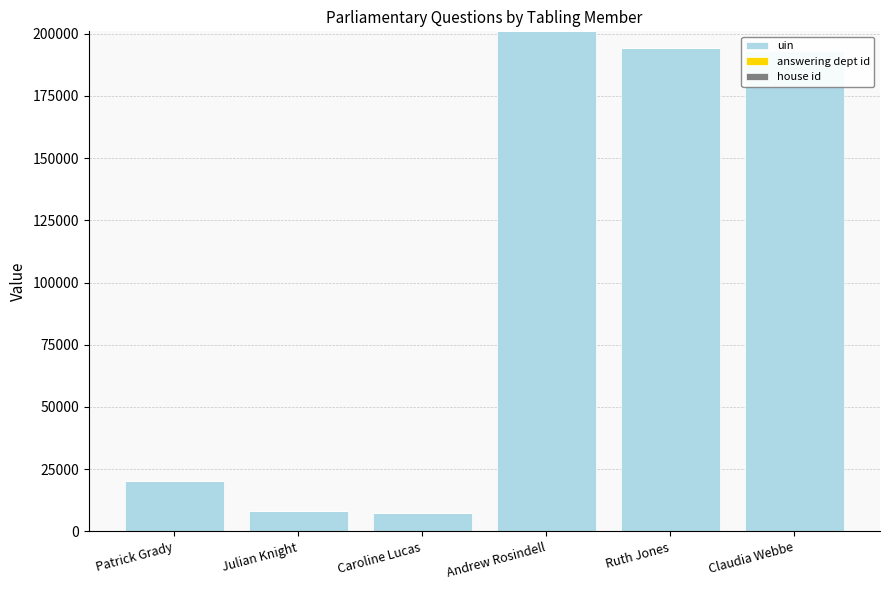

Rank the categories by uin value from lowest to highest.

Caroline Lucas, Julian Knight, Patrick Grady, Claudia Webbe, Ruth Jones, Andrew Rosindell